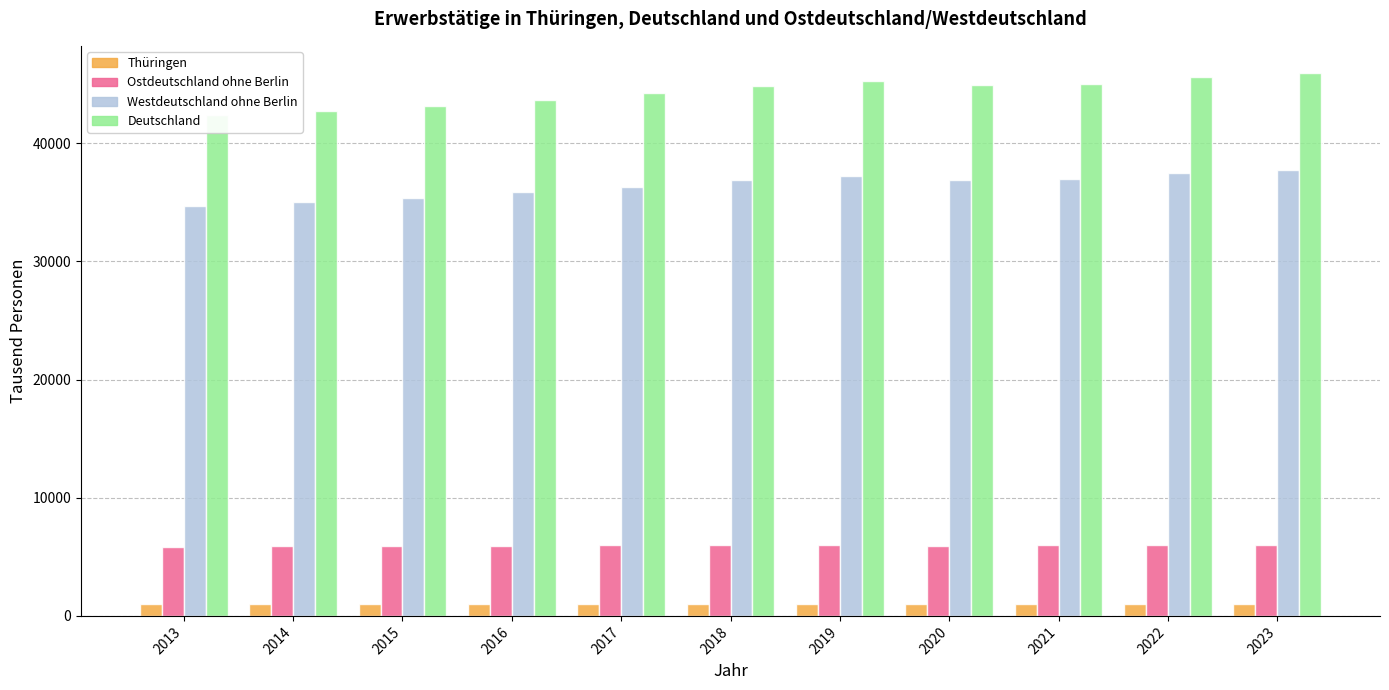

What is the value of the Thüringen bar at the 8th from the left?

1026.2